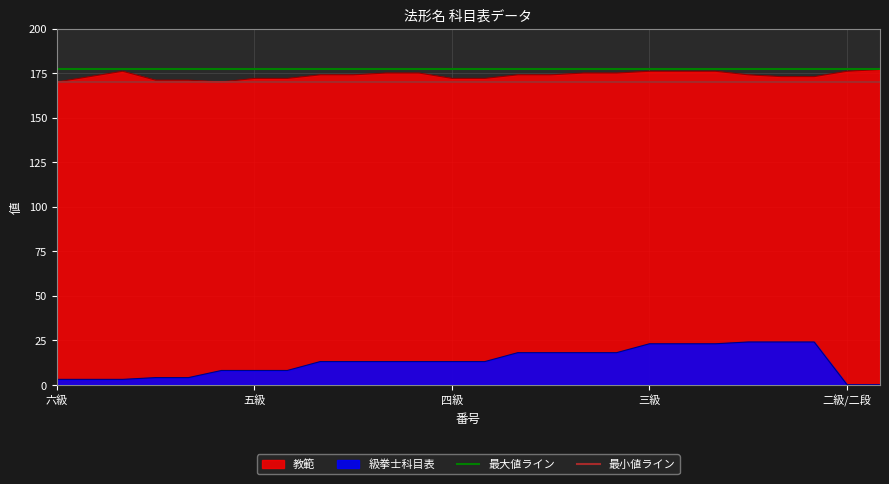

Does the chart display data point markers on the line(s)?

No